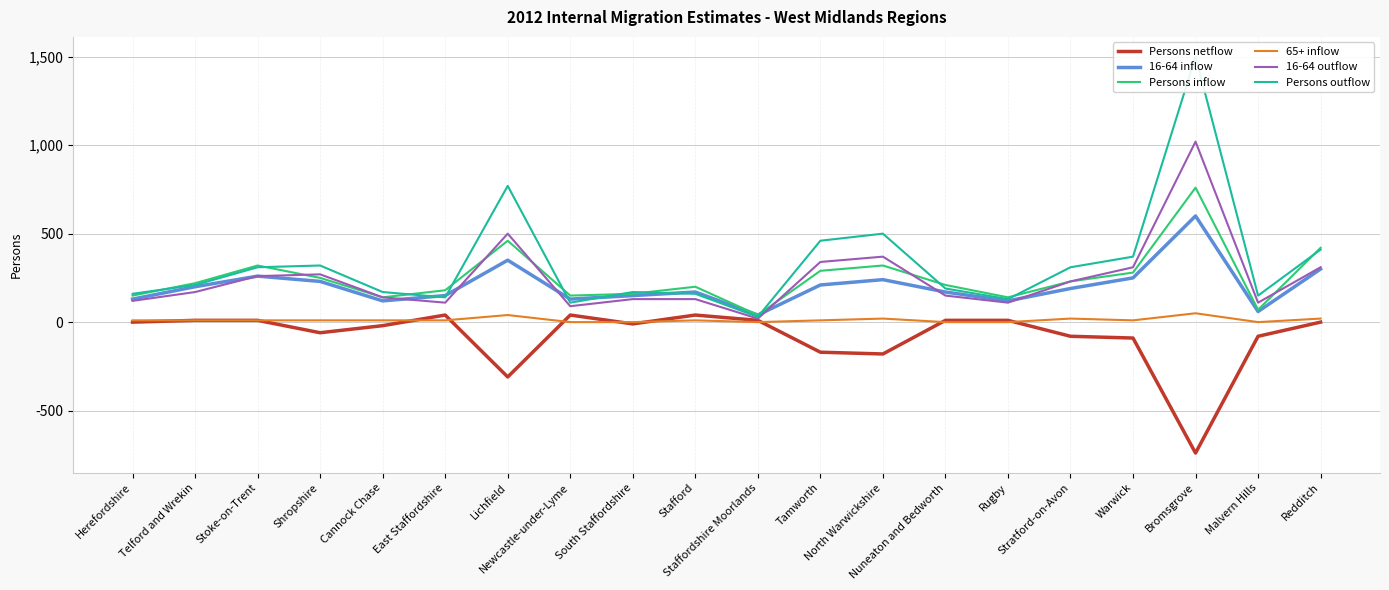

What is the average value of the Persons inflow series?

250